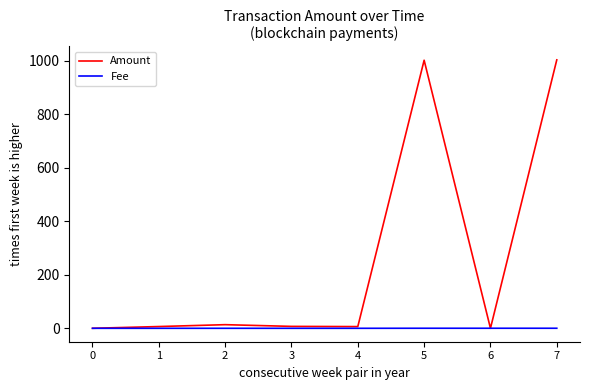

Which series ends up on top after the final intersection of Amount and Fee?

Amount